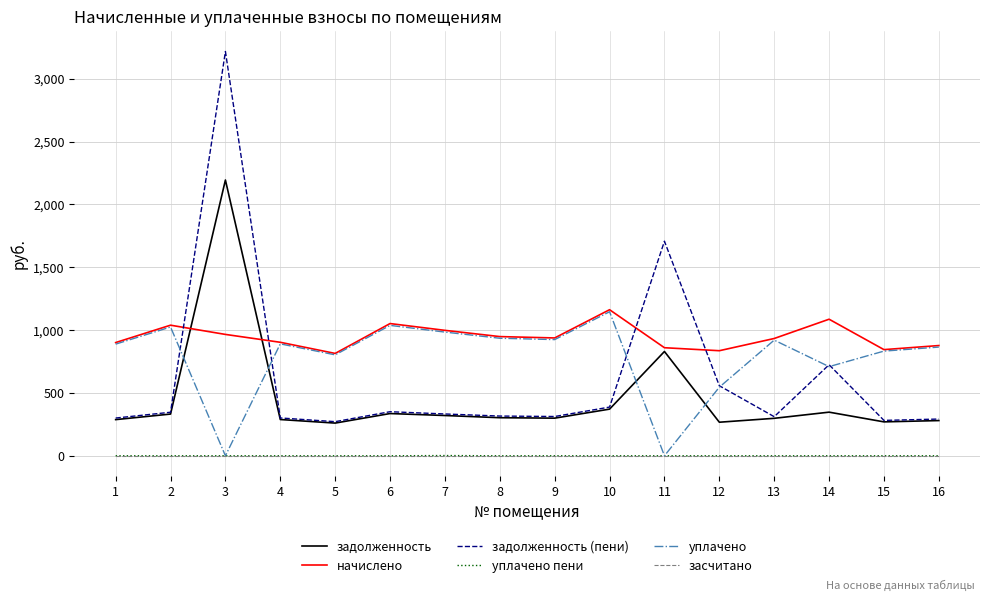

True or false: уплачено пени and начислено intersect in this chart.

False